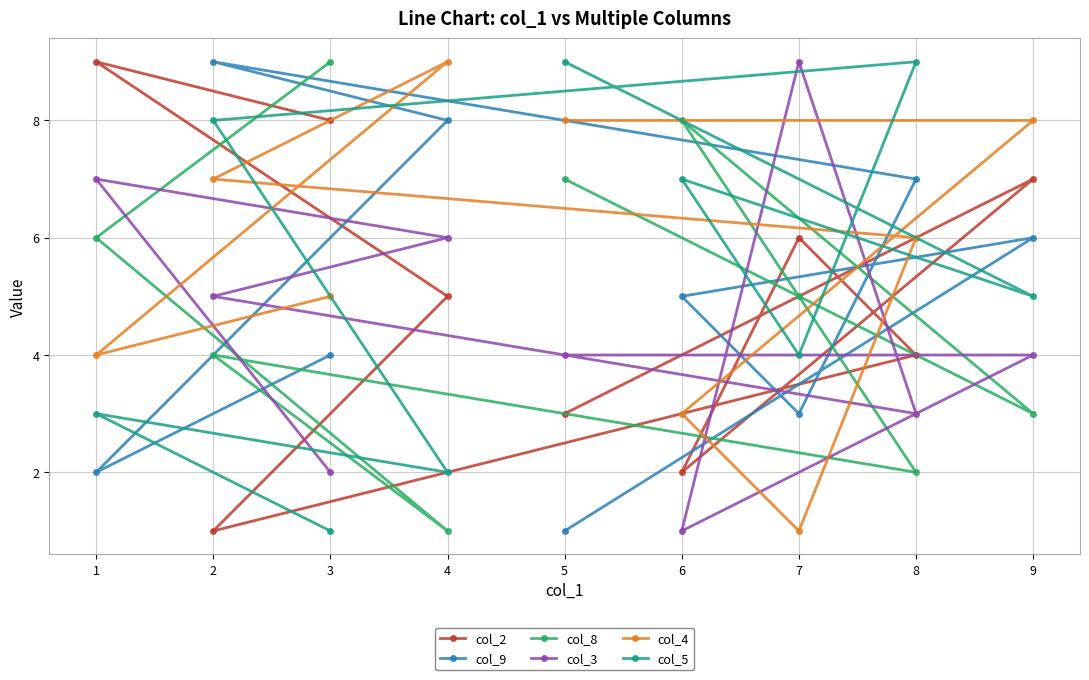

What is the sum of the col_8 values at 2 and 7?

9